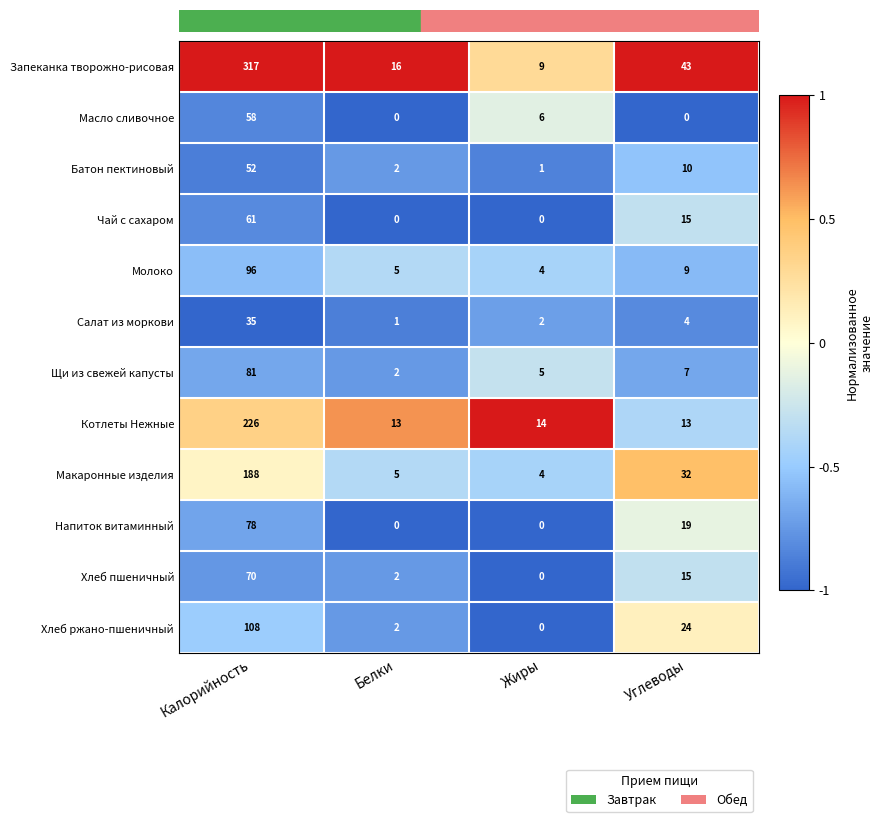

At which label does Масло сливочное reach its peak?

Калорийность